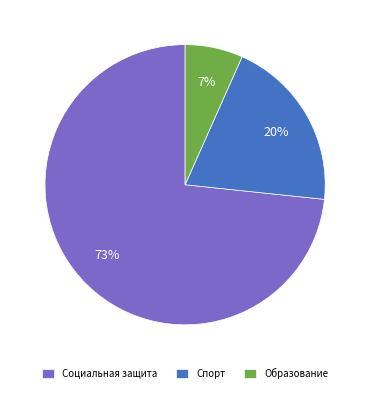

Do Образование and Социальная защита together represent more than half of the pie?

Yes